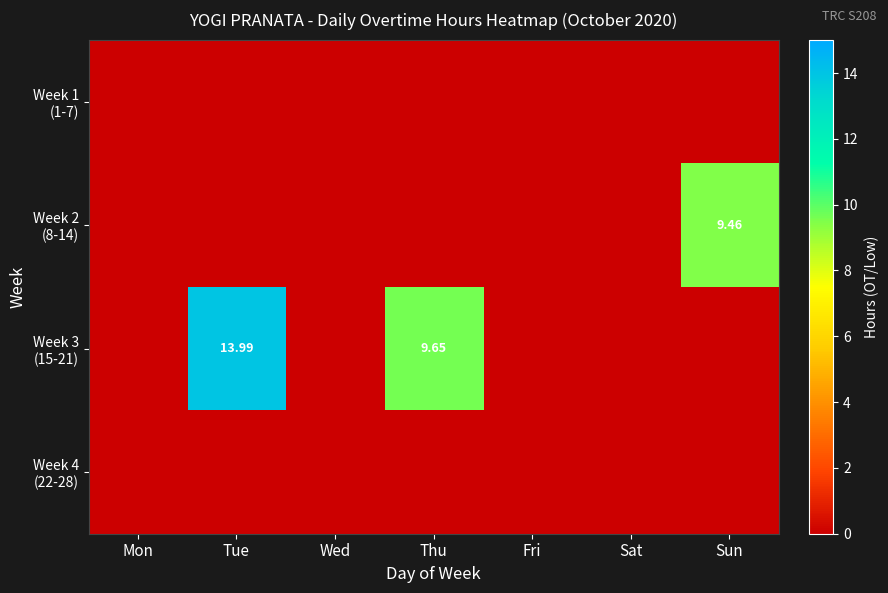

Which series has the largest range (max minus min)?

Week 3 (15-21)